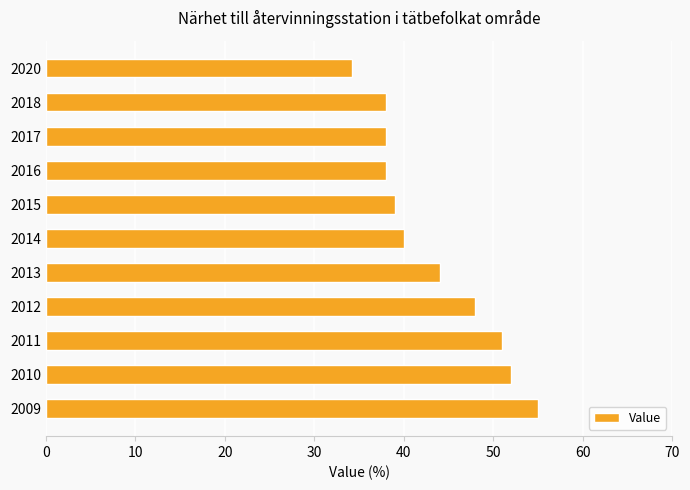

What is the ratio of the value at 2011 to the value at 2014?

1.3